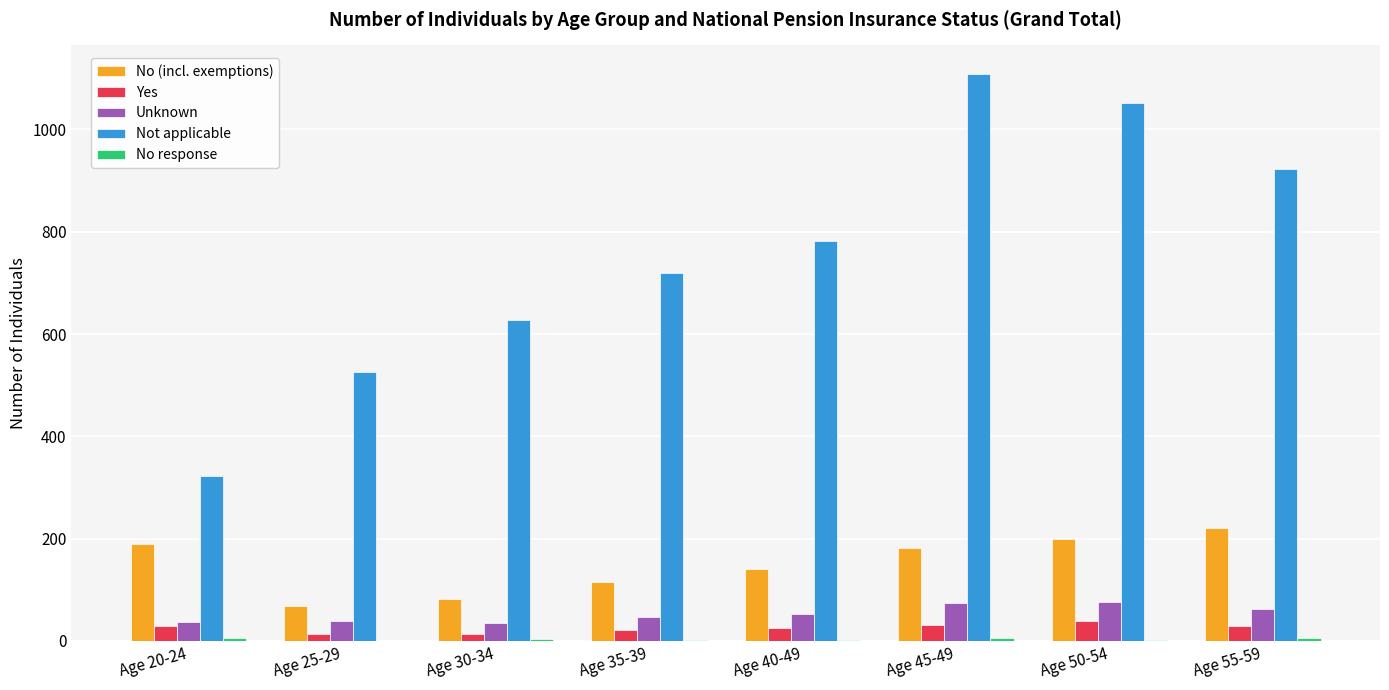

True or false: Not applicable has a value of 1503 at Age 50-54.

False